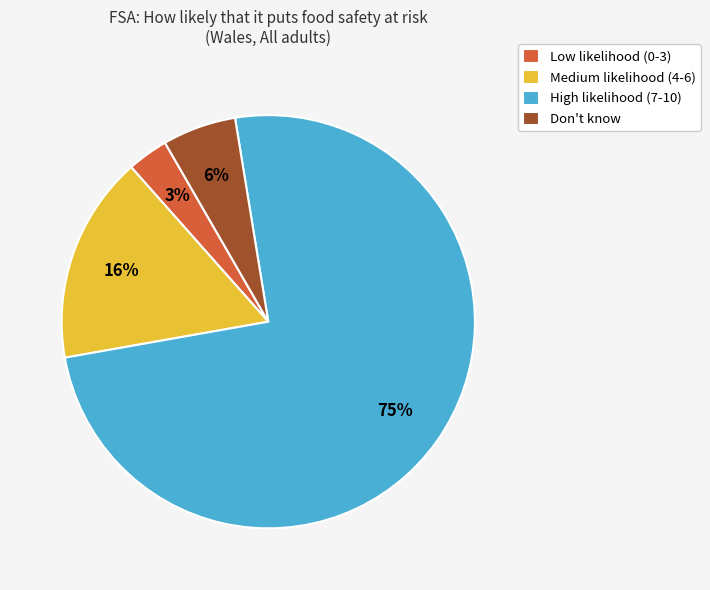

Is the sum of Don't know and High likelihood (7-10) greater than half?

Yes